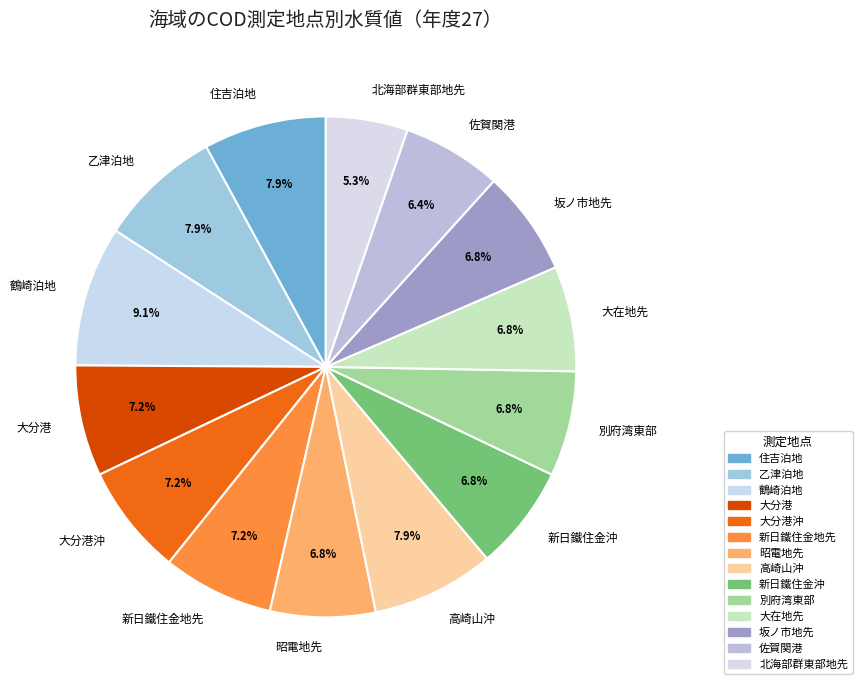

To the nearest percent, what percentage of the pie is 大分港沖?

7%